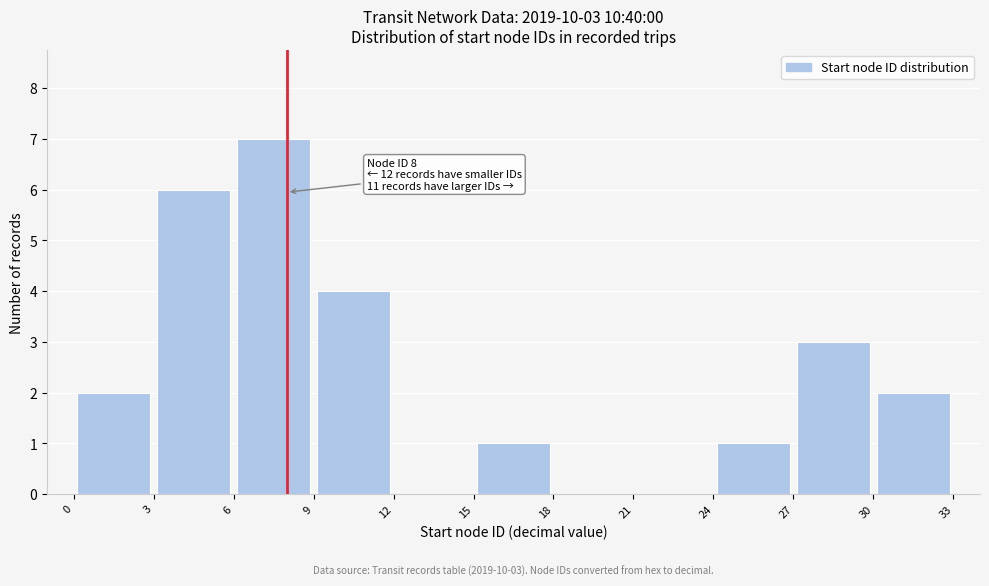

Which range on the x-axis has the tallest bar?

6 to 9